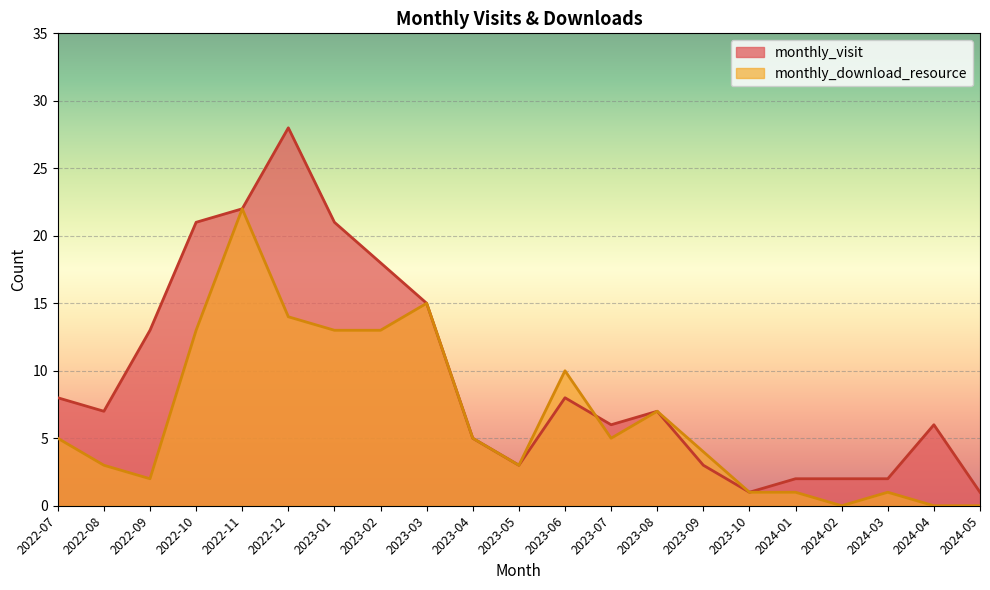

What is the label of the 9th point from the left?

2023-03